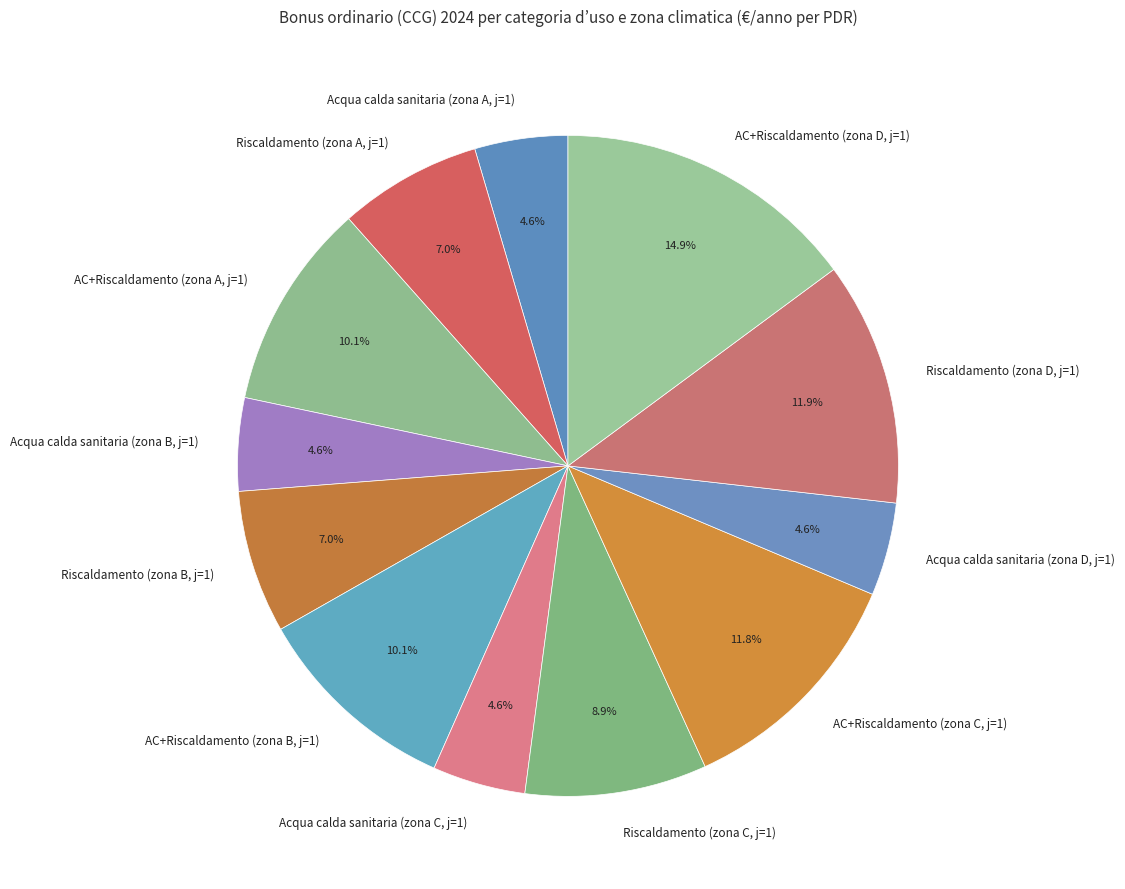

To the nearest percent, what portion does Acqua calda sanitaria (zona A, j=1) represent?

5%